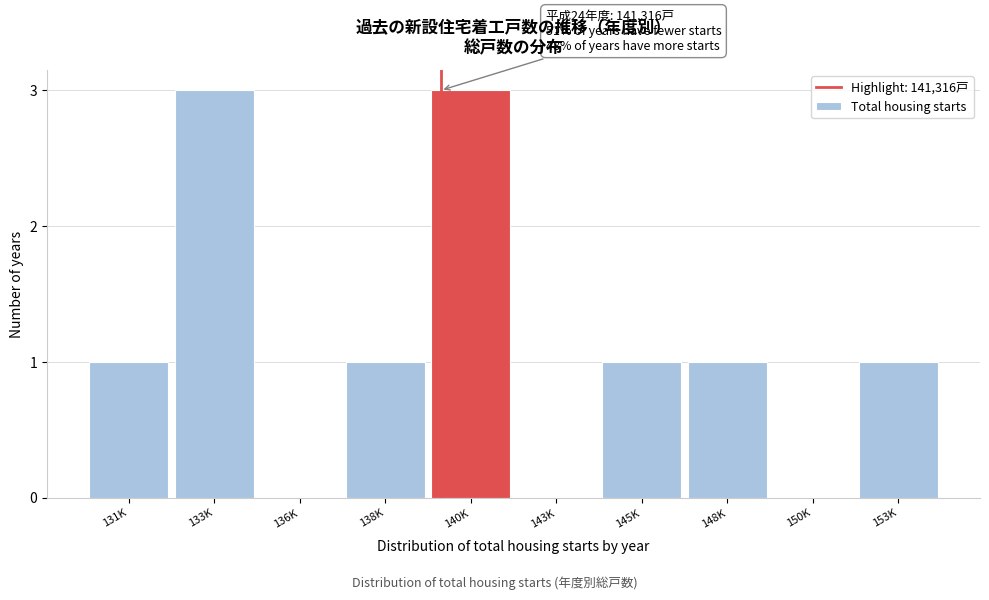

Reading left to right, transcribe all the data shown in this chart.

131K=1	133K=3	136K=0	138K=1	140K=3	143K=0	145K=1	148K=1	150K=0	153K=1